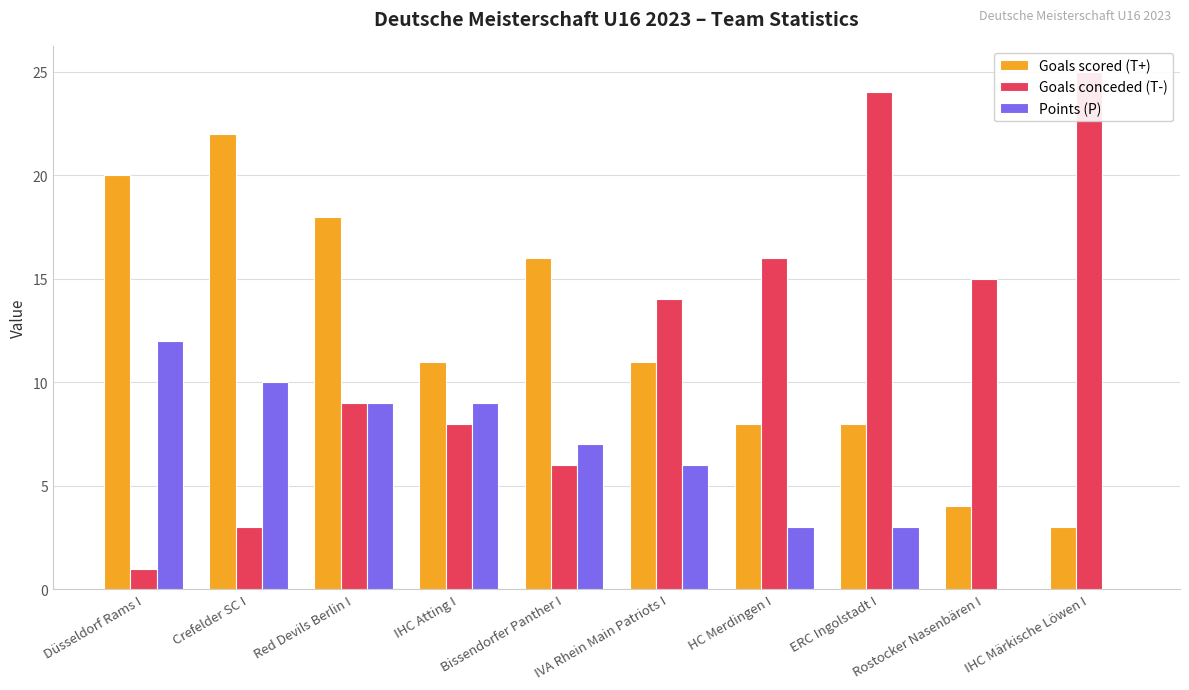

How many bars are there in total?

30